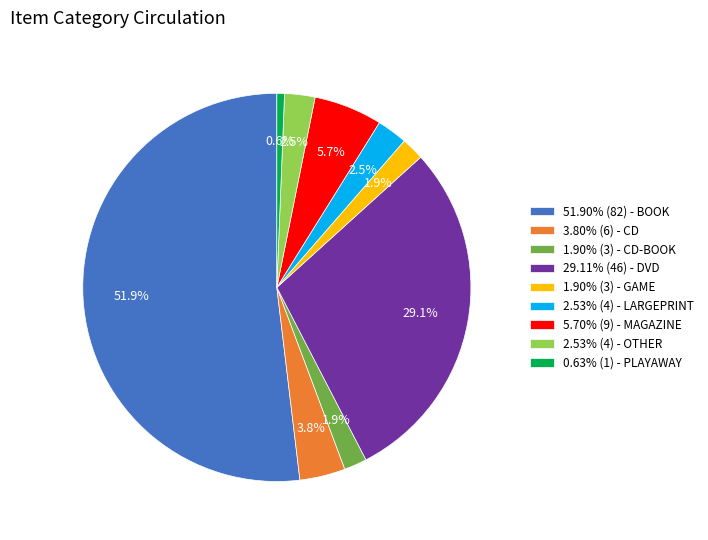

Does any single category account for the majority?

Yes